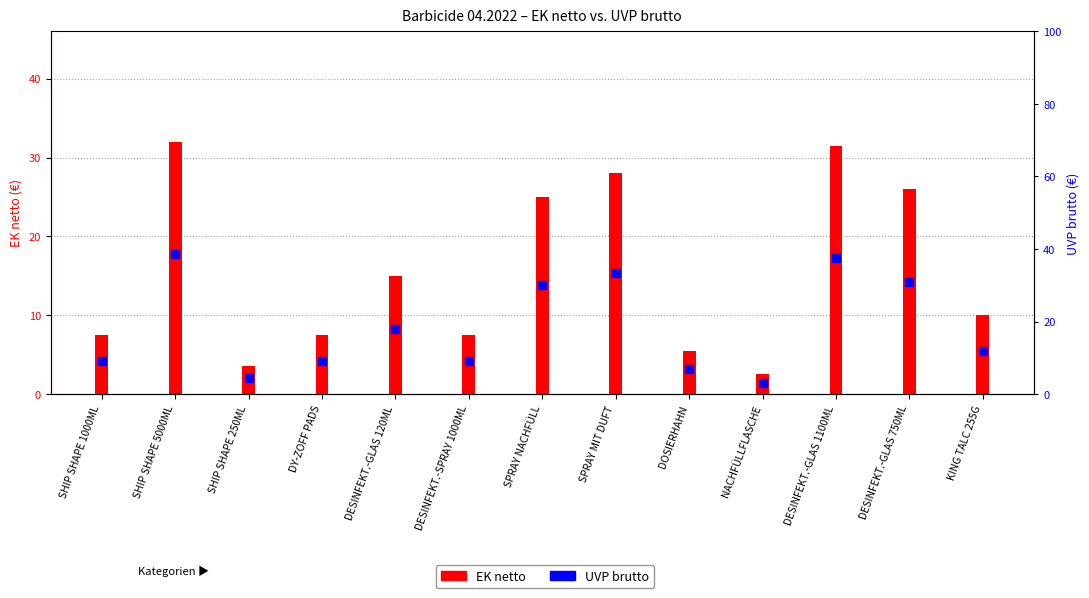

Which series contains the lowest Y value?

EK netto